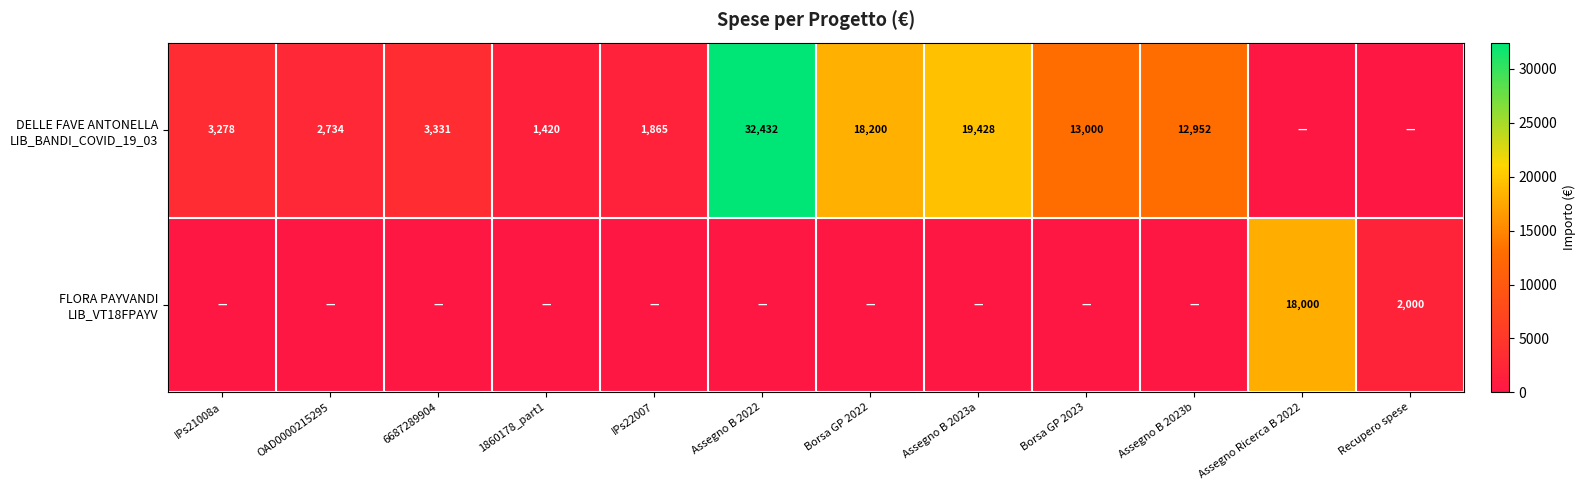

The DELLE FAVE ANTONELLA LIB_BANDI_COVID_19_03 series shows 18200.0 at Borsa GP 2022. True or false?

True